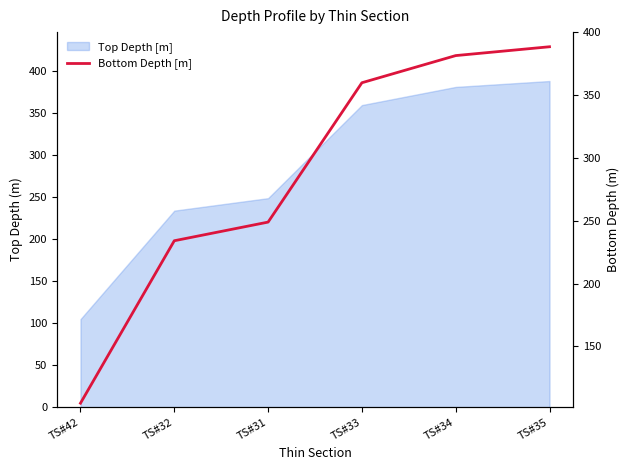

What is the label of the 2nd point from the right?

TS#34